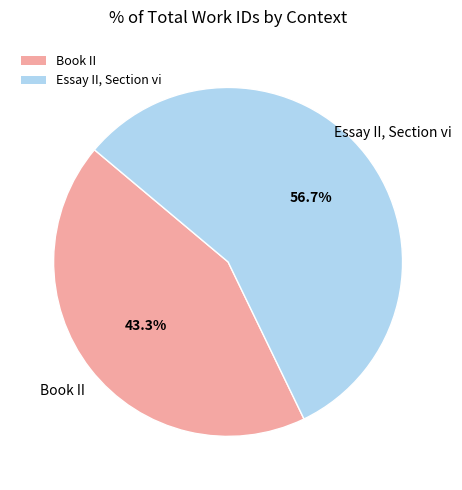

True or false: Book II accounts for 43% of the total.

True